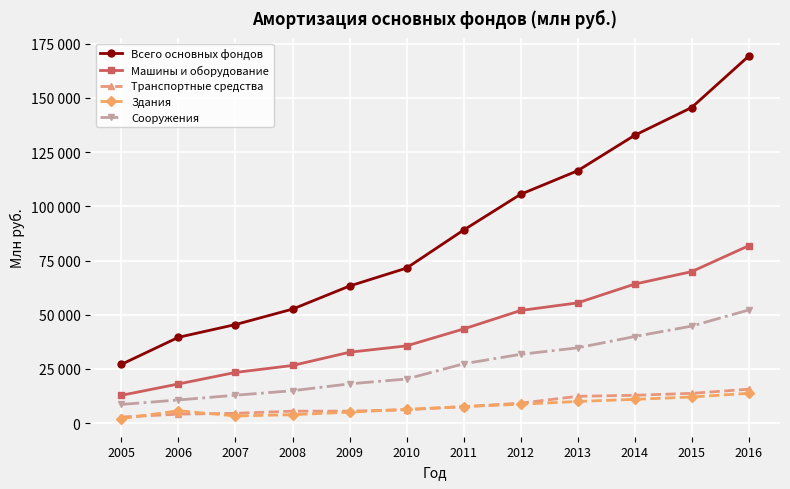

Reading left to right, list all the values displayed in this chart.

Всего основных фондов: 27131	39596	45471	52583	63241	71507	89034	105535	116400	132745	145562	169255
Машины и оборудование: 12839	18071	23393	26588	32702	35637	43417	51951	55467	64118	69870	81810
Транспортные средства: 2812	4147	4539	5532	5523	6185	7605	9203	12365	12847	13736	15639
Здания: 2092	5714	3310	3890	5072	6354	7616	8722	10002	10974	12048	13754
Сооружения: 8624	10691	12871	14954	18116	20351	27361	31737	34731	39937	44765	52174